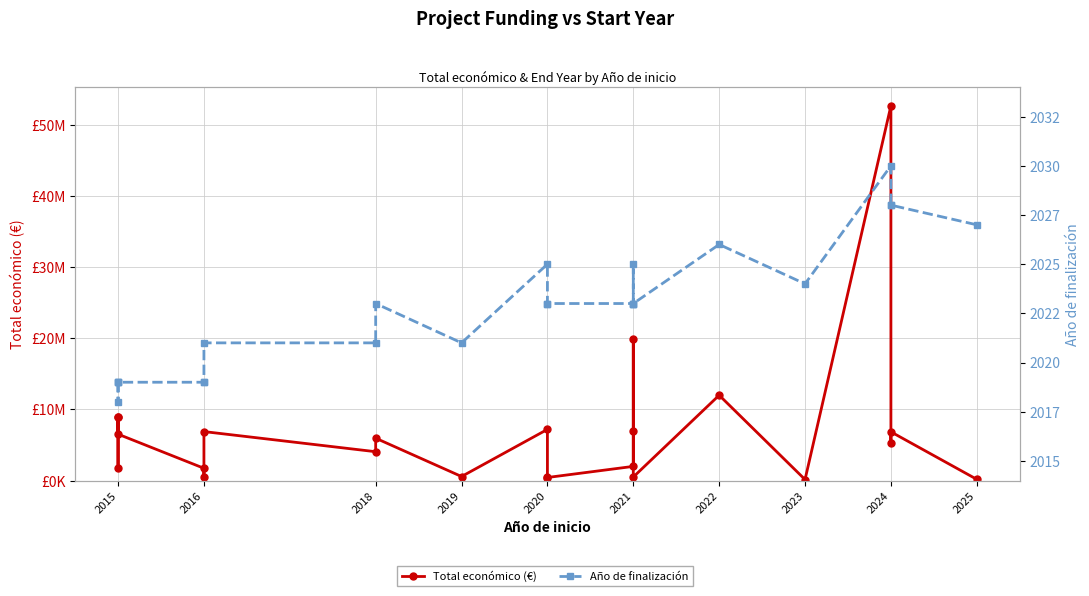

How many data points in Año de finalización are above 2023?

8